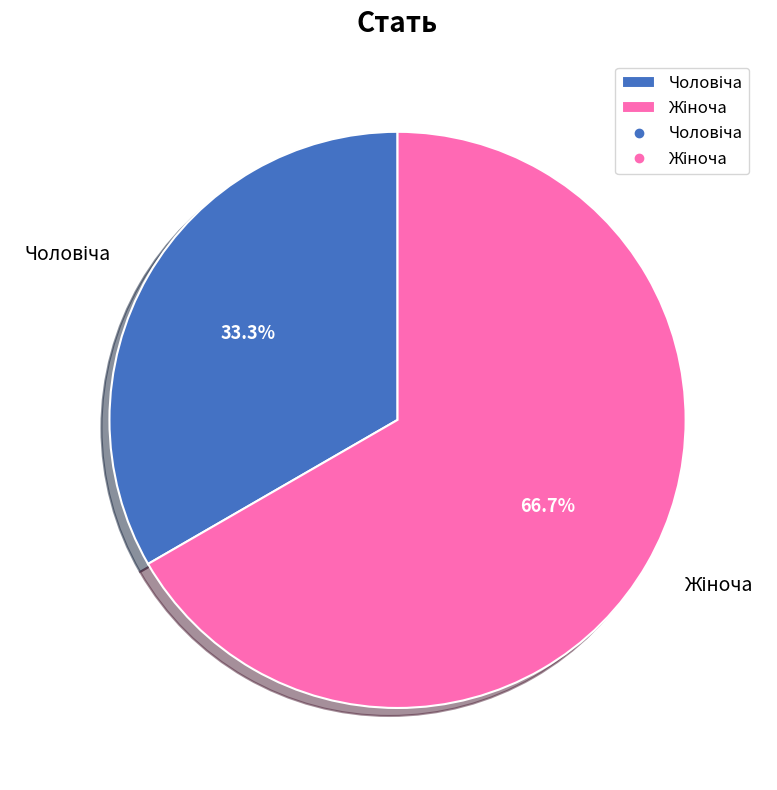

Does any single category account for the majority?

Yes